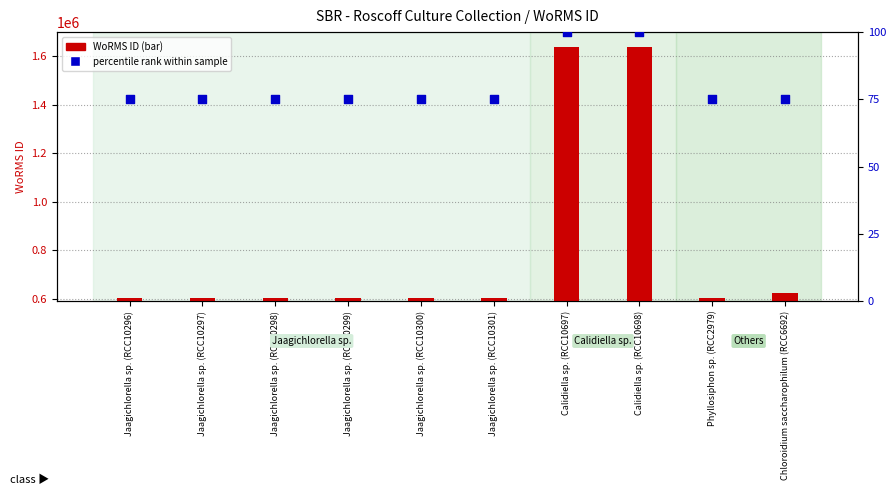

What is the total value across all series at Jaagichlorella sp. (RCC10296)?

602825